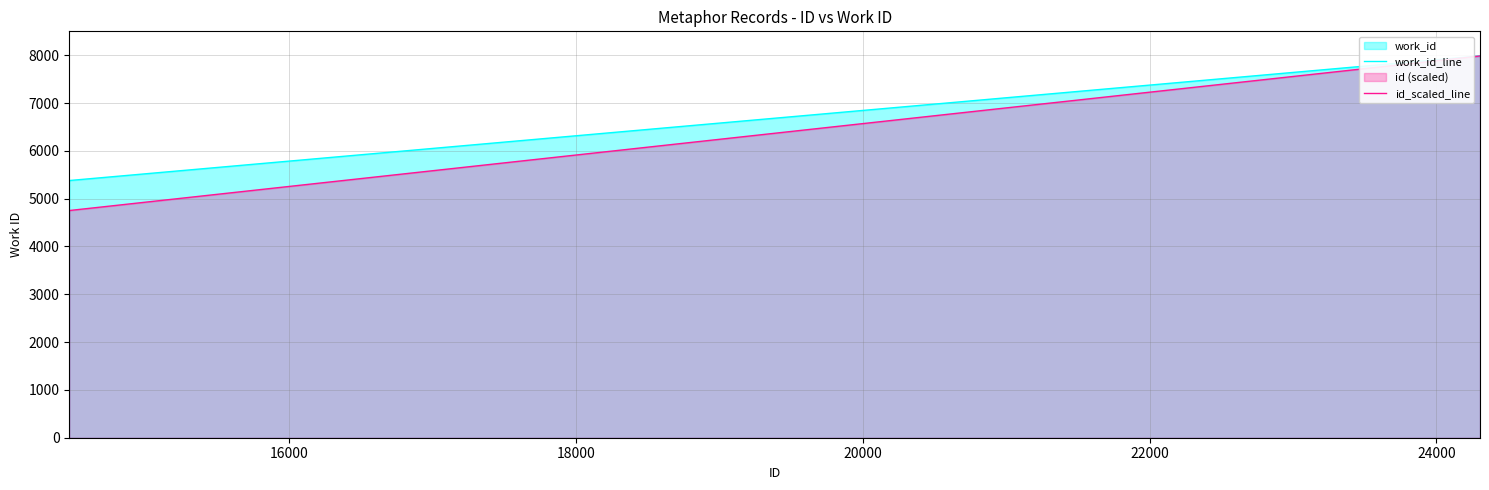

What is the value of the work_id_line point at the 7th from the left?

7984.0